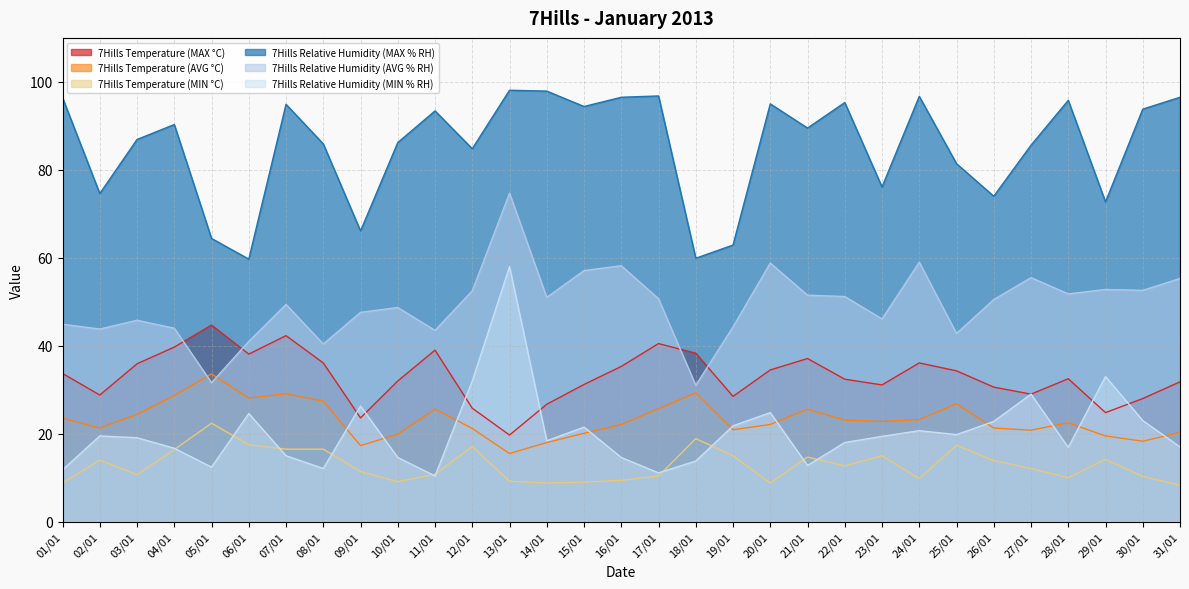

Reading right to left, list all the values displayed in this chart.

7Hills Temperature (MAX °C): 31/01=31.8	30/01=28.0	29/01=24.8	28/01=32.5	27/01=29.0	26/01=30.6	25/01=34.3	24/01=36.1	23/01=31.1	22/01=32.4	21/01=37.1	20/01=34.5	19/01=28.5	18/01=38.3	17/01=40.5	16/01=35.3	15/01=31.2	14/01=26.7	13/01=19.7	12/01=25.8	11/01=39.0	10/01=32.0	09/01=23.6	08/01=36.1	07/01=42.3	06/01=38.1	05/01=44.7	04/01=39.7	03/01=35.9	02/01=28.8	01/01=33.7
7Hills Temperature (AVG °C): 31/01=20.3	30/01=18.3	29/01=19.5	28/01=22.5	27/01=20.8	26/01=21.3	25/01=26.8	24/01=23.2	23/01=22.8	22/01=23.1	21/01=25.6	20/01=22.1	19/01=20.9	18/01=29.3	17/01=25.7	16/01=22.1	15/01=20.1	14/01=18.0	13/01=15.5	12/01=21.2	11/01=25.6	10/01=19.9	09/01=17.3	08/01=27.4	07/01=29.1	06/01=28.1	05/01=33.6	04/01=28.7	03/01=24.4	02/01=21.3	01/01=23.5
7Hills Temperature (MIN °C): 31/01=8.3	30/01=10.3	29/01=14.2	28/01=10.0	27/01=12.1	26/01=13.9	25/01=17.4	24/01=9.8	23/01=15.0	22/01=12.7	21/01=14.7	20/01=8.8	19/01=15.0	18/01=18.9	17/01=10.4	16/01=9.4	15/01=9.0	14/01=8.8	13/01=9.2	12/01=17.1	11/01=10.8	10/01=9.1	09/01=11.4	08/01=16.5	07/01=16.5	06/01=17.5	05/01=22.4	04/01=16.4	03/01=10.7	02/01=14.0	01/01=8.8
7Hills Relative Humidity (MAX % RH): 31/01=96.5	30/01=93.8	29/01=72.7	28/01=95.8	27/01=85.6	26/01=74.0	25/01=81.4	24/01=96.7	23/01=76.1	22/01=95.3	21/01=89.5	20/01=95.0	19/01=62.9	18/01=59.9	17/01=96.8	16/01=96.5	15/01=94.4	14/01=97.9	13/01=98.1	12/01=84.8	11/01=93.4	10/01=86.2	09/01=66.1	08/01=85.9	07/01=94.9	06/01=59.7	05/01=64.4	04/01=90.3	03/01=86.9	02/01=74.6	01/01=96.4
7Hills Relative Humidity (AVG % RH): 31/01=55.3	30/01=52.6	29/01=52.8	28/01=51.8	27/01=55.5	26/01=50.5	25/01=42.8	24/01=59.0	23/01=46.1	22/01=51.2	21/01=51.5	20/01=58.8	19/01=44.3	18/01=31.0	17/01=50.7	16/01=58.2	15/01=57.1	14/01=51.0	13/01=74.7	12/01=52.5	11/01=43.5	10/01=48.7	09/01=47.6	08/01=40.4	07/01=49.4	06/01=41.0	05/01=31.6	04/01=44.0	03/01=45.8	02/01=43.8	01/01=44.9
7Hills Relative Humidity (MIN % RH): 31/01=17.0	30/01=23.0	29/01=33.0	28/01=16.9	27/01=29.0	26/01=22.8	25/01=19.8	24/01=20.7	23/01=19.4	22/01=18.0	21/01=12.8	20/01=24.8	19/01=21.8	18/01=13.8	17/01=11.1	16/01=14.6	15/01=21.5	14/01=18.4	13/01=58.0	12/01=32.0	11/01=10.4	10/01=14.6	09/01=26.3	08/01=12.1	07/01=15.0	06/01=24.6	05/01=12.4	04/01=16.7	03/01=19.1	02/01=19.5	01/01=11.8